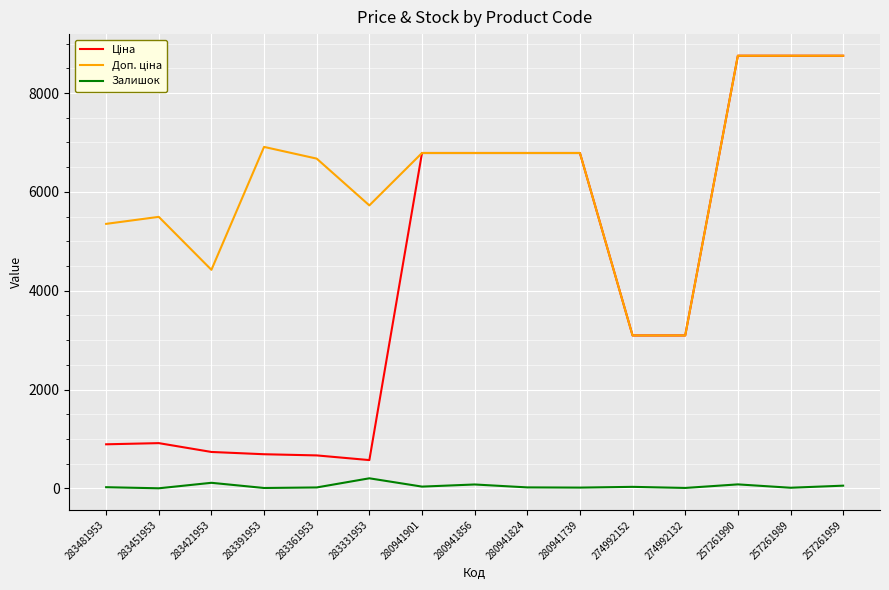

What is the greatest value displayed?

8755.5